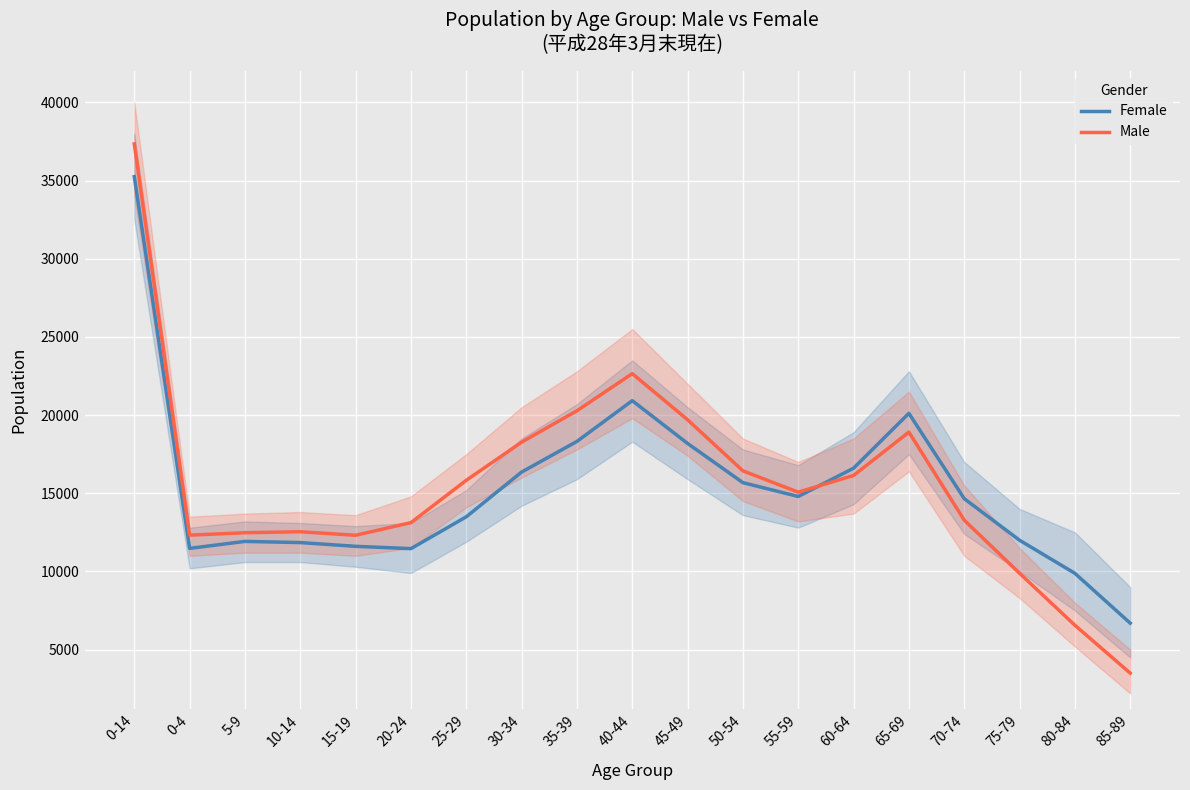

Read the Female value at 85-89, to the nearest 50.

6700